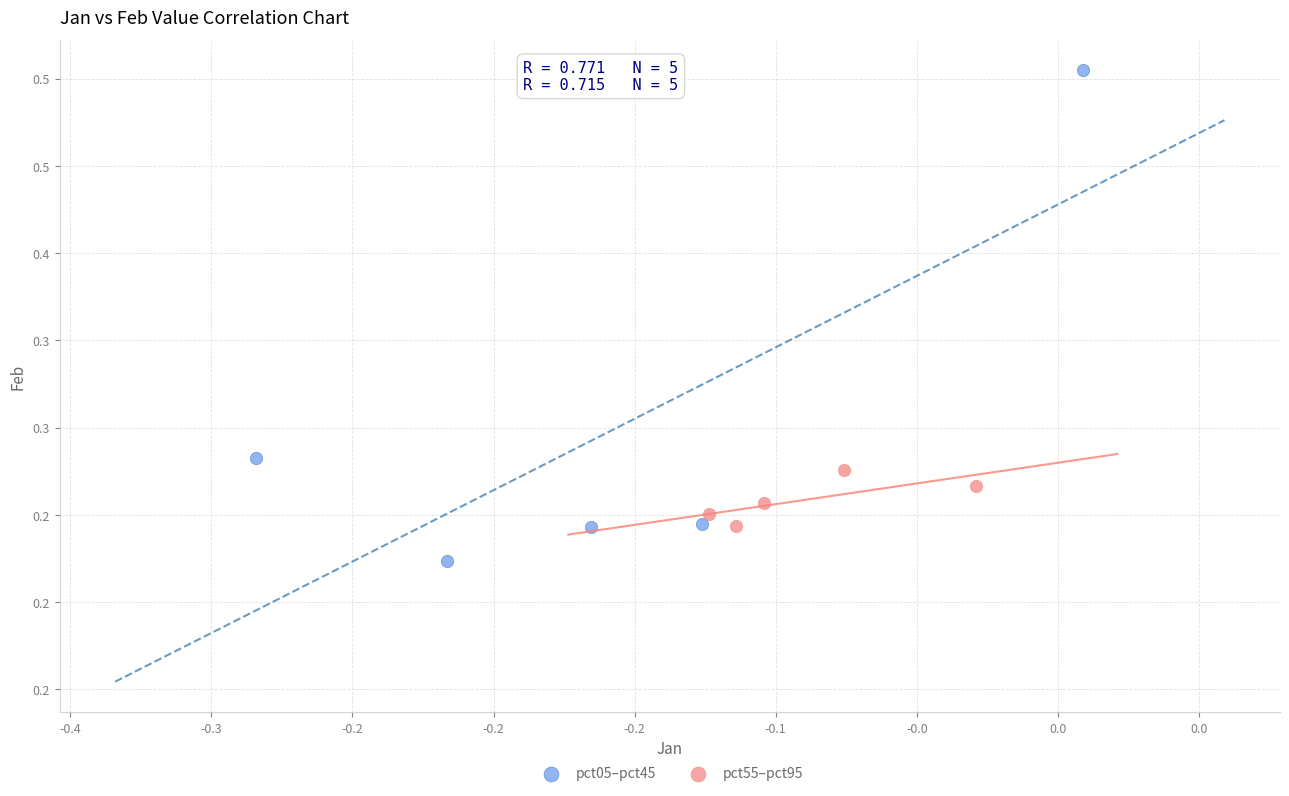

What are all the series names shown in the legend?

pct05–pct45, pct55–pct95